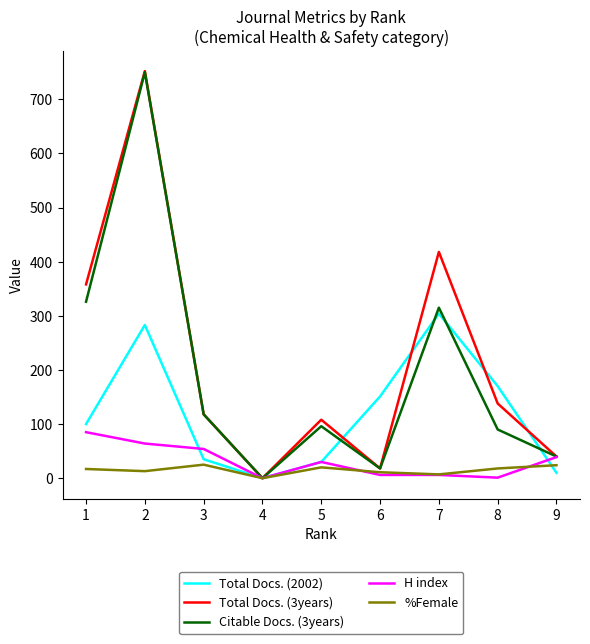

How many positive values does the %Female series have?

8